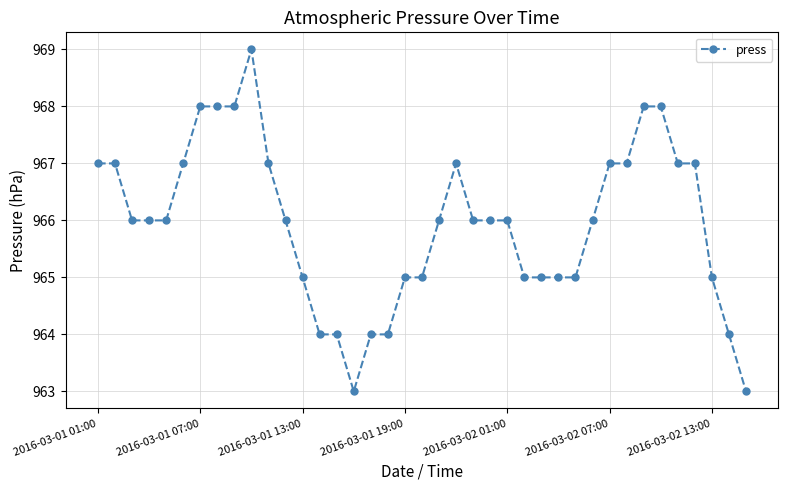

What is the maximum value shown in the chart?

969